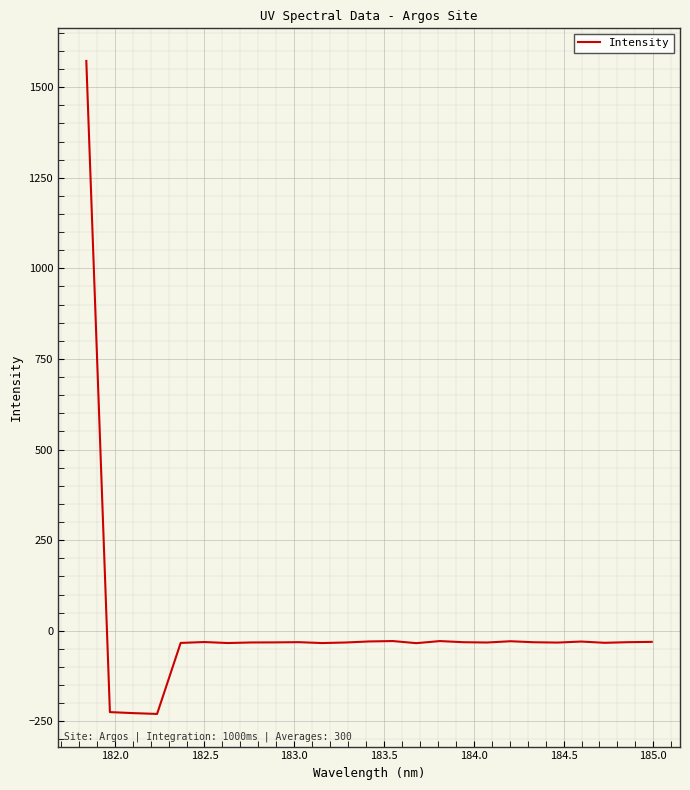

What is the smallest value displayed?

-229.6